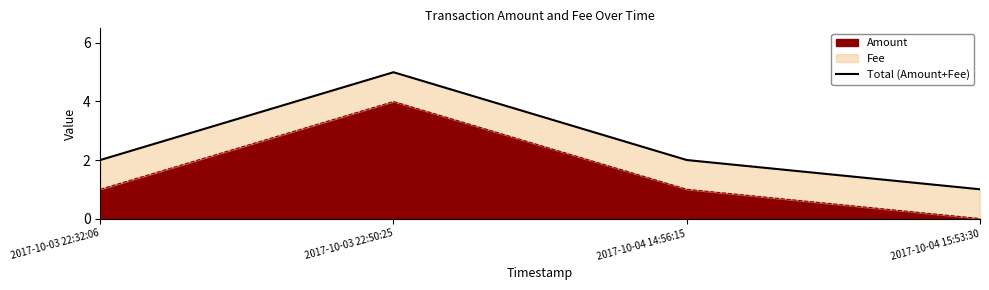

At which label is the value closest to 3?

2017-10-03 22:32:06